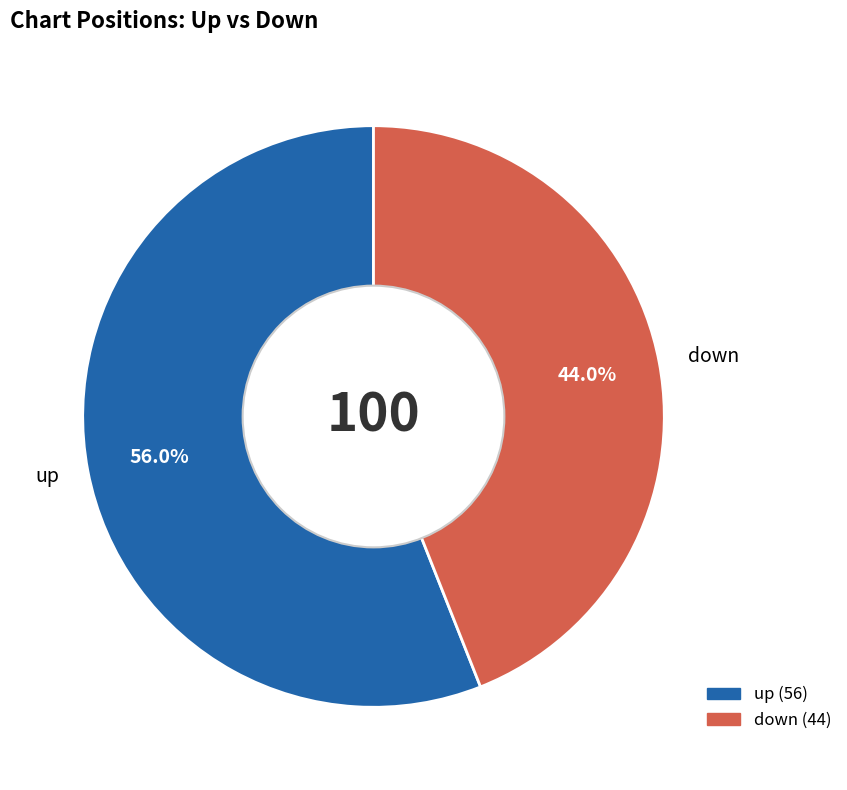

Which slice represents more than half of the pie?

up